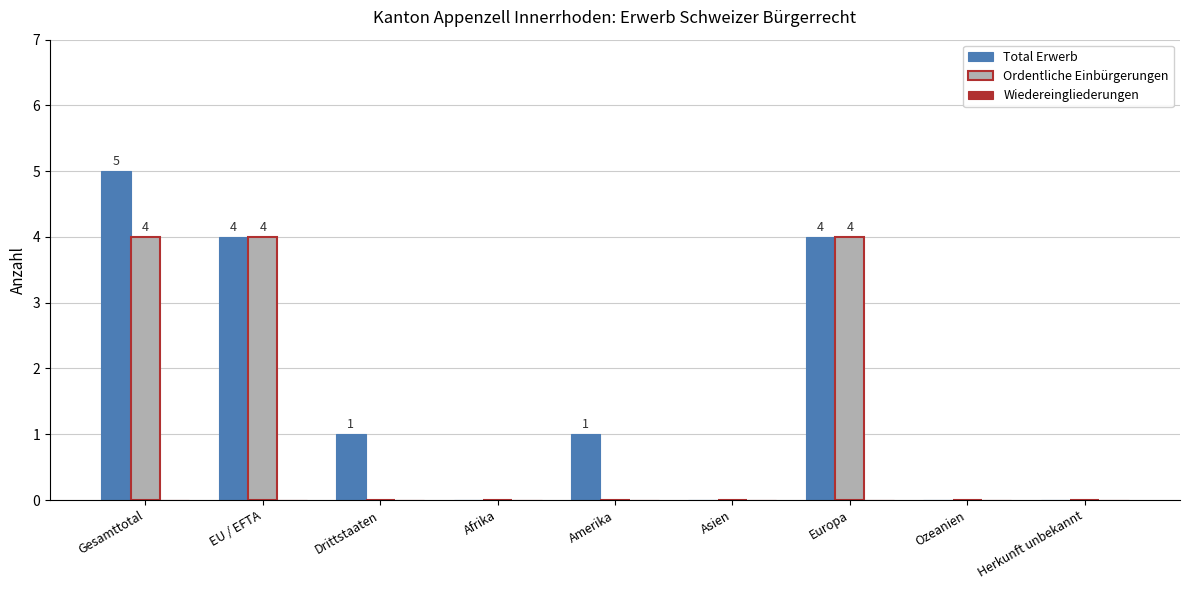

At which category does the chart reach its peak across all series?

Gesamttotal